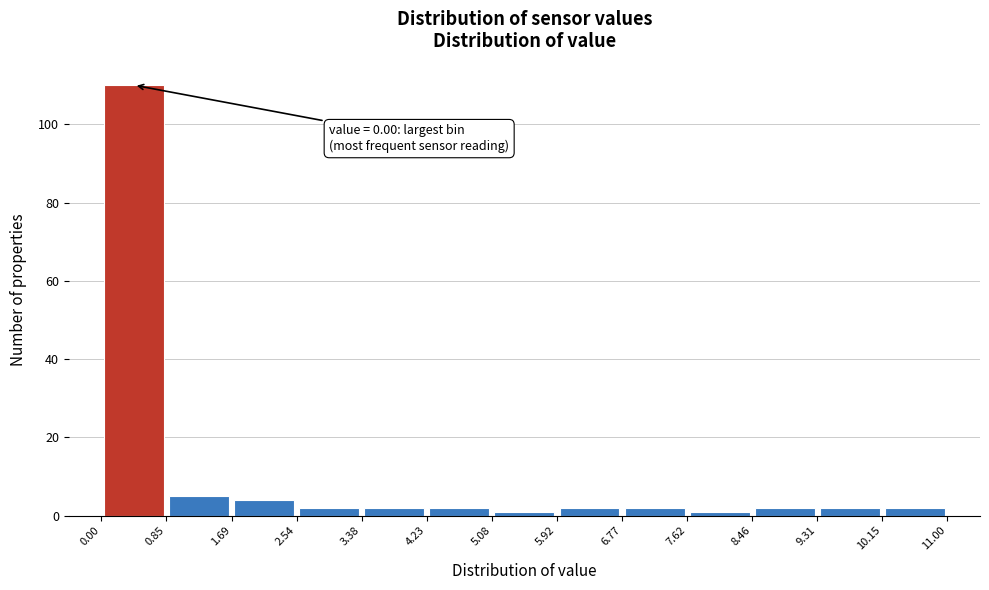

Which range on the x-axis has the tallest bar?

0.00 to 0.85